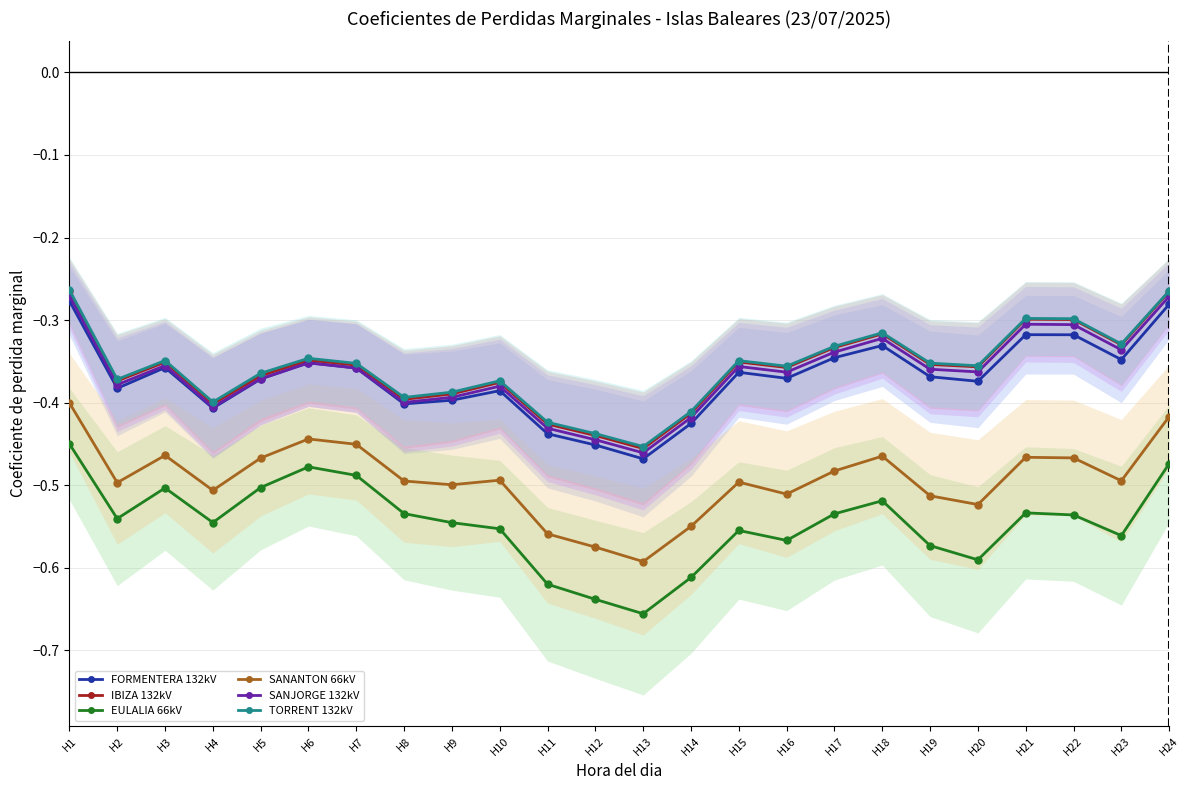

The value of SANJORGE 132kV at H21 is -0.3. True or false?

True